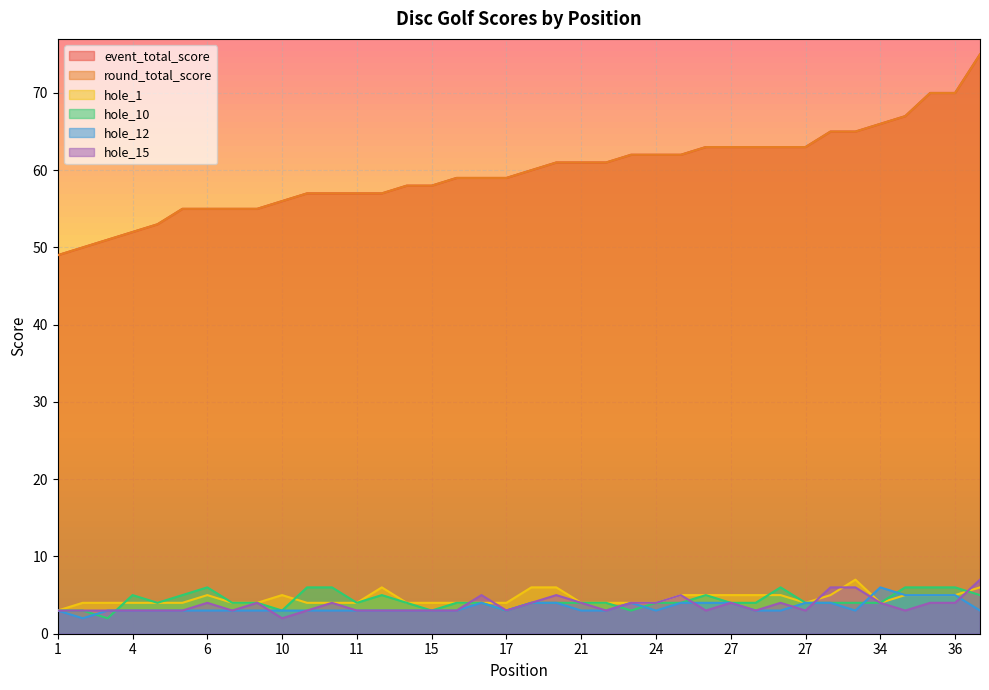

Read the round_total_score value at 38.

75